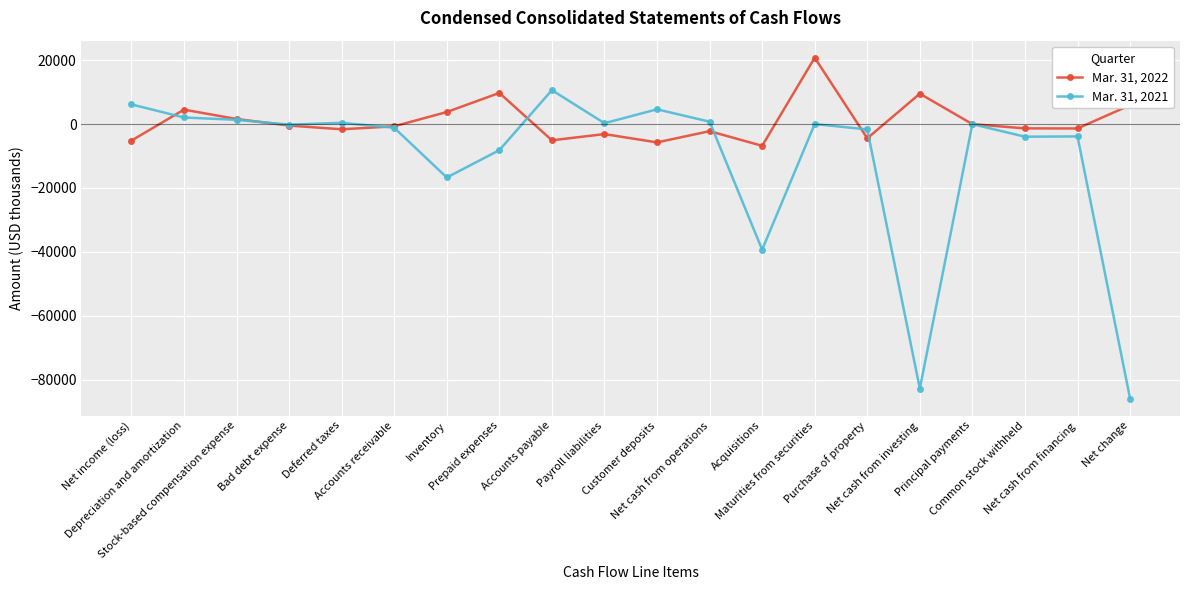

Which series has the widest spread of values?

Mar. 31, 2021